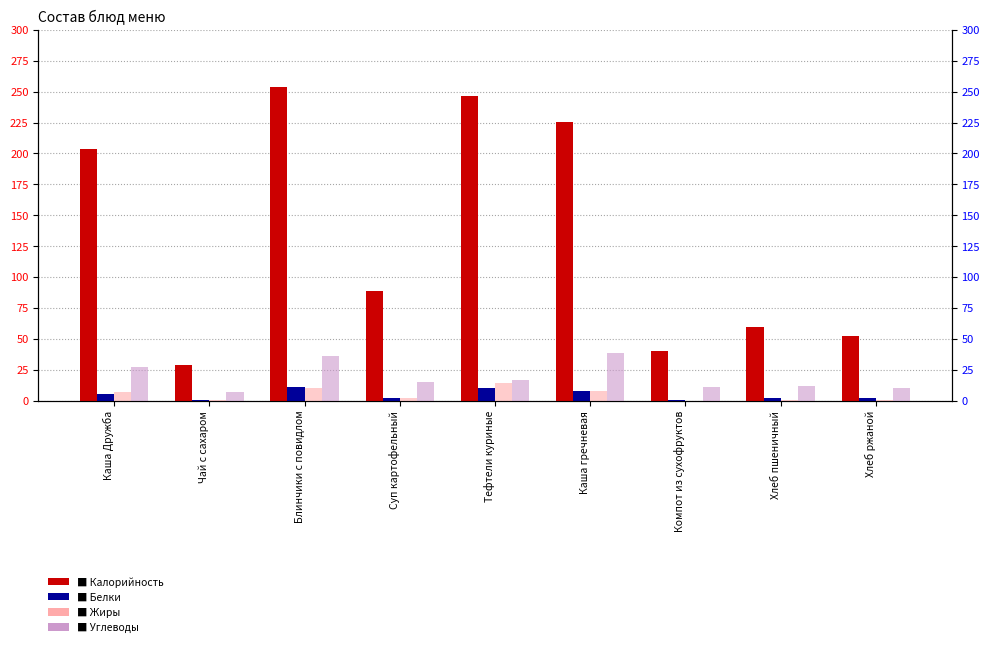

Which label corresponds to the largest value in the chart?

Блинчики с повидлом